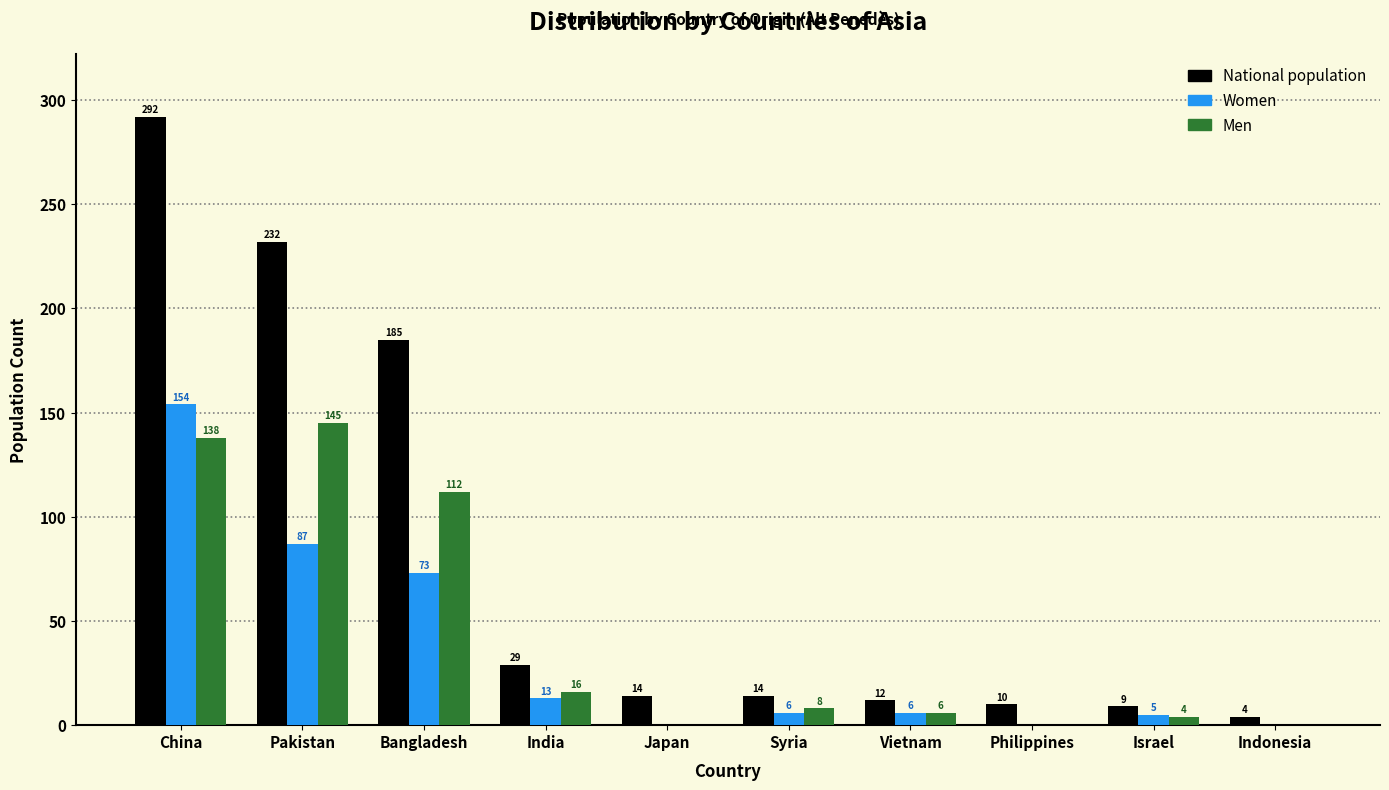

What is the greatest value displayed?

292